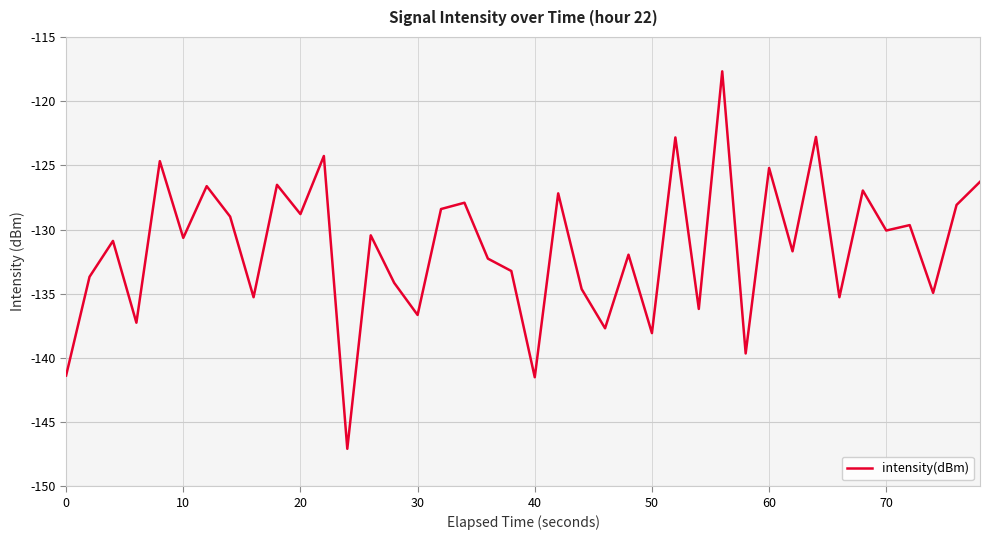

What is the greatest value displayed?

-117.7